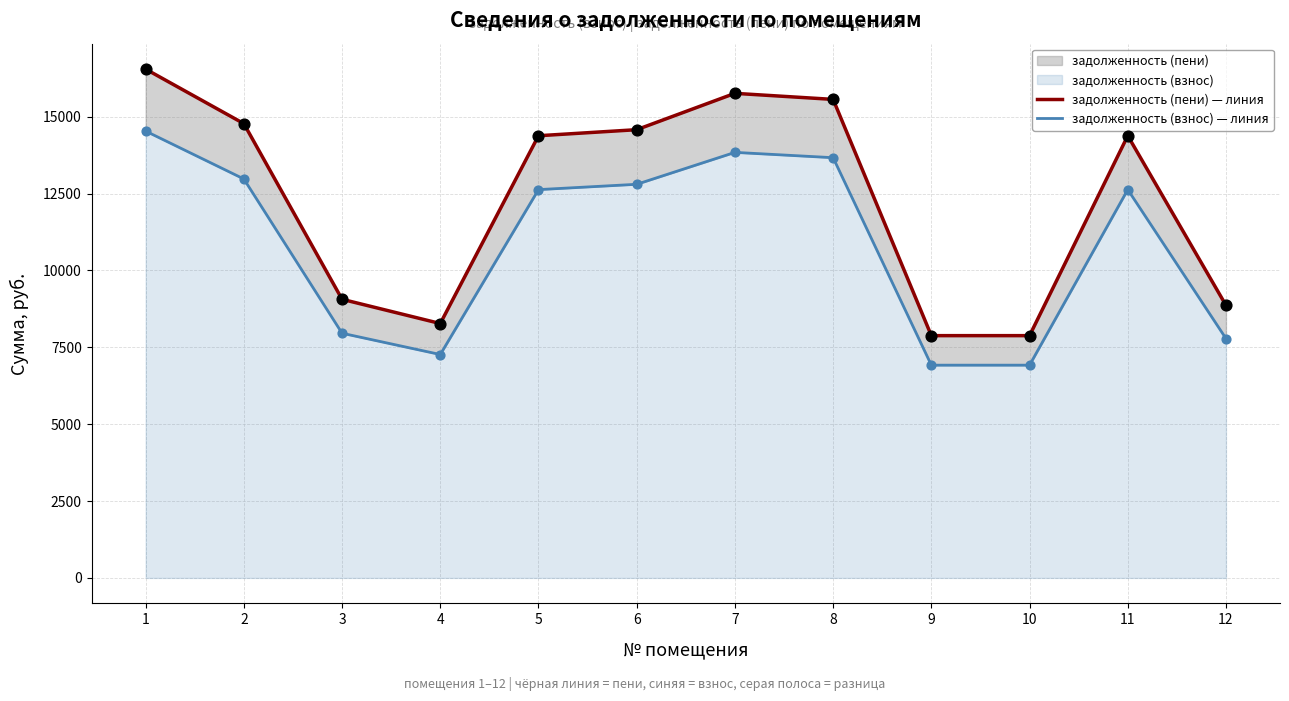

What is the total value across all series at 11?

27011.5